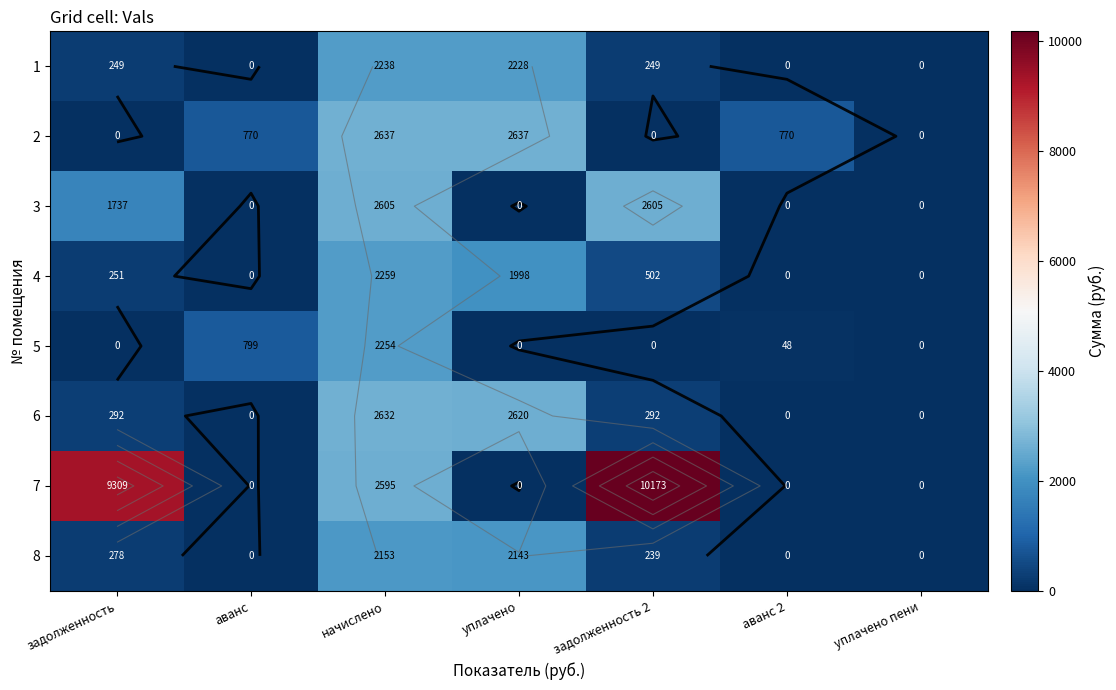

At how many categories does at least one series exceed 5574?

2